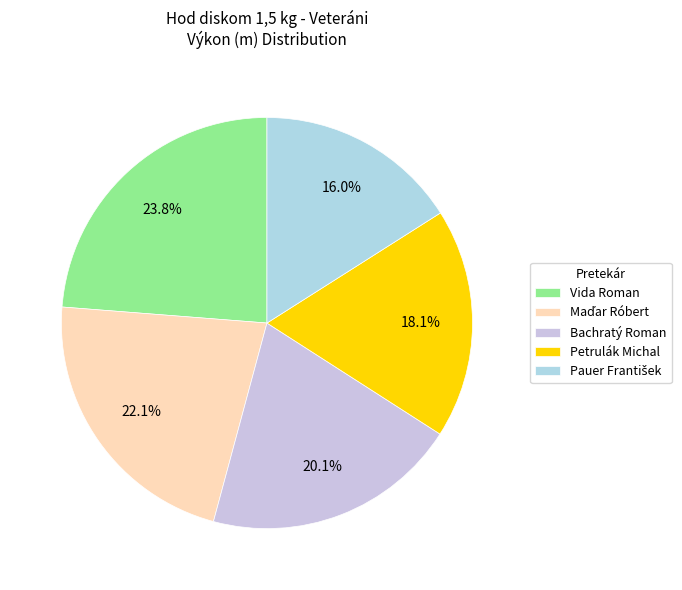

What is the ratio of the value at Maďar Róbert to the value at Pauer František?

1.4